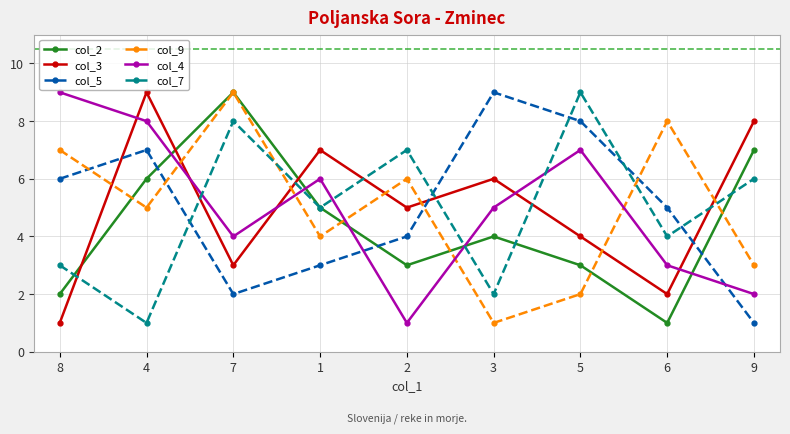

How many data points in col_3 are less than 5?

4